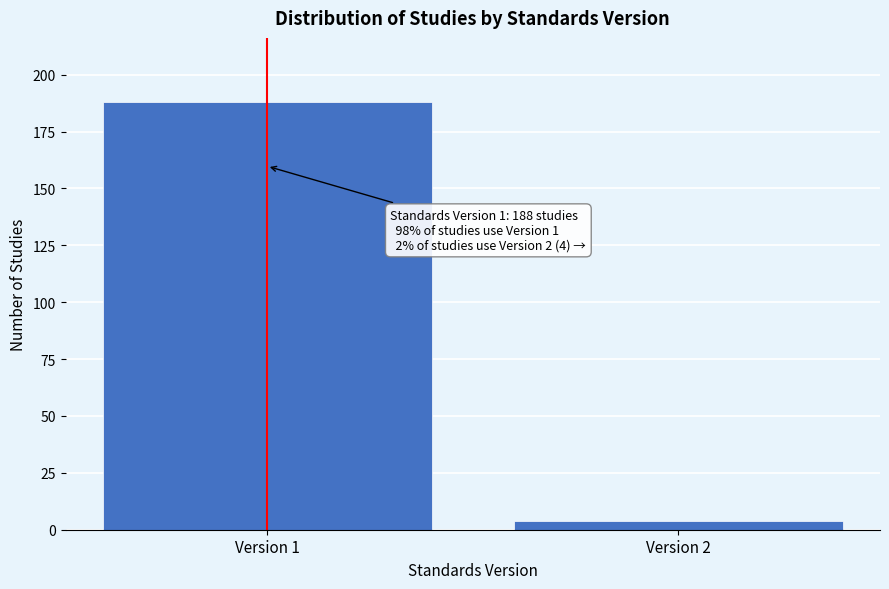

Reading right to left, what are all the values shown in this chart?

Version 2=4	Version 1=188